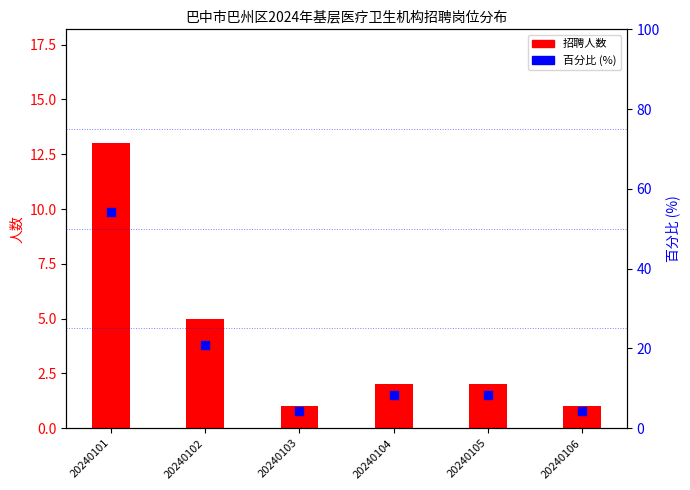

What are all the series names shown in the legend?

招聘人数, 百分比 (%)